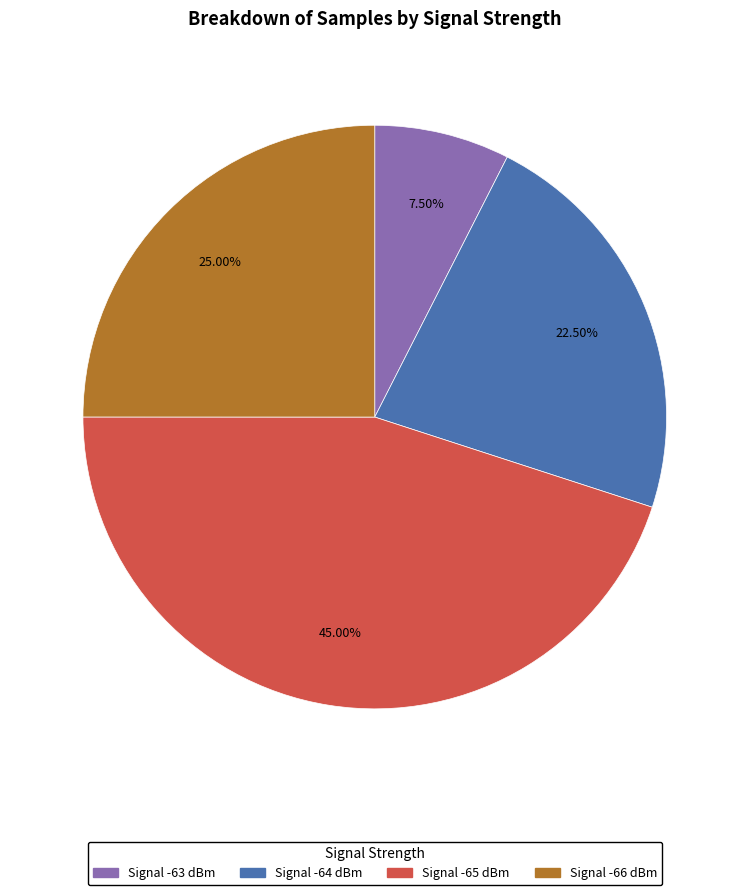

Does any single category account for the majority?

No